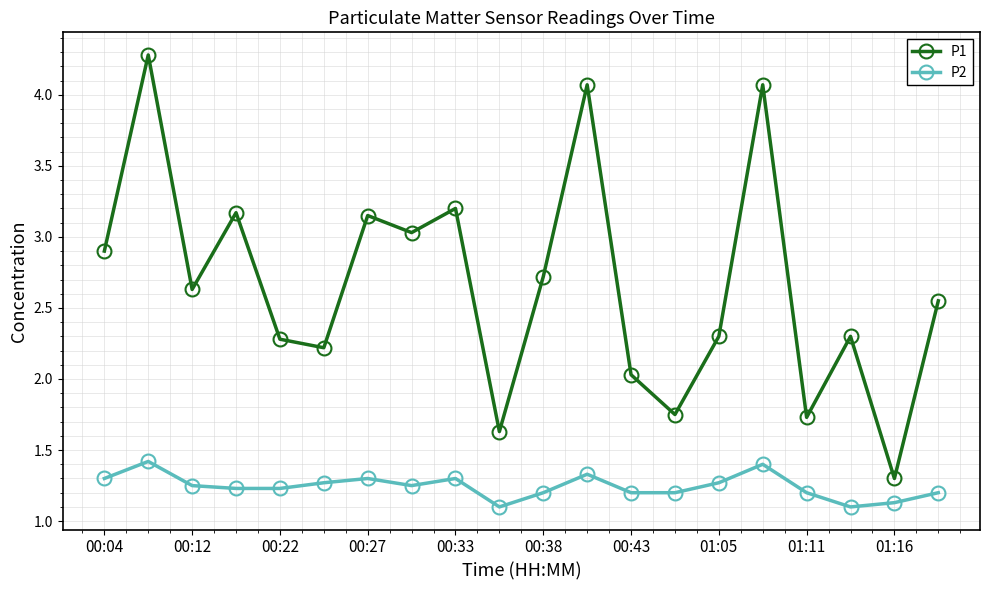

Which series has the largest range (max minus min)?

P1